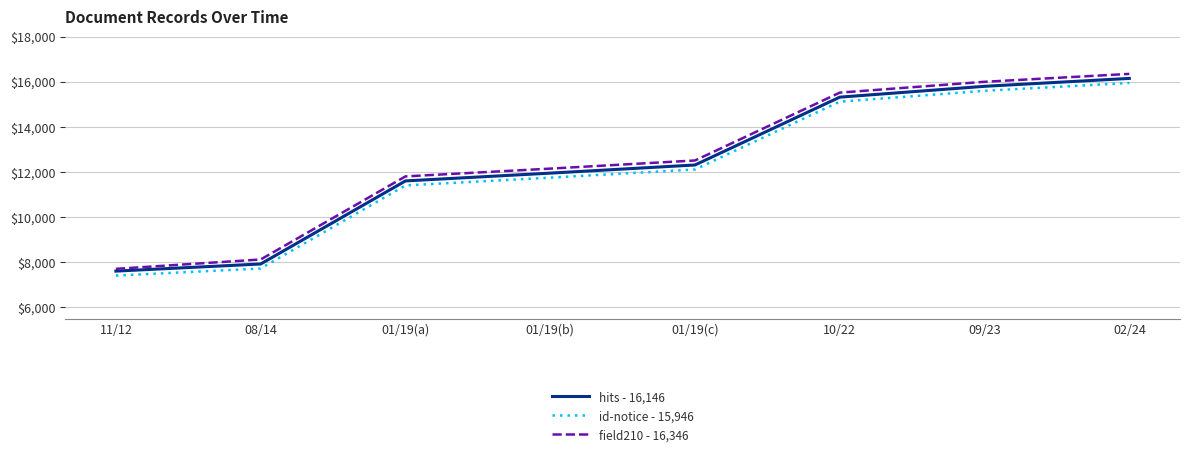

Reading left to right, extract all data points from this chart.

hits - 16,146: 11/12=7608	08/14=7923	01/19(a)=11604	01/19(b)=11949	01/19(c)=12310	10/22=15316	09/23=15796	02/24=16146
id-notice - 15,946: 11/12=7408	08/14=7723	01/19(a)=11404	01/19(b)=11749	01/19(c)=12110	10/22=15116	09/23=15596	02/24=15946
field210 - 16,346: 11/12=7708	08/14=8123	01/19(a)=11804	01/19(b)=12149	01/19(c)=12510	10/22=15516	09/23=15996	02/24=16346